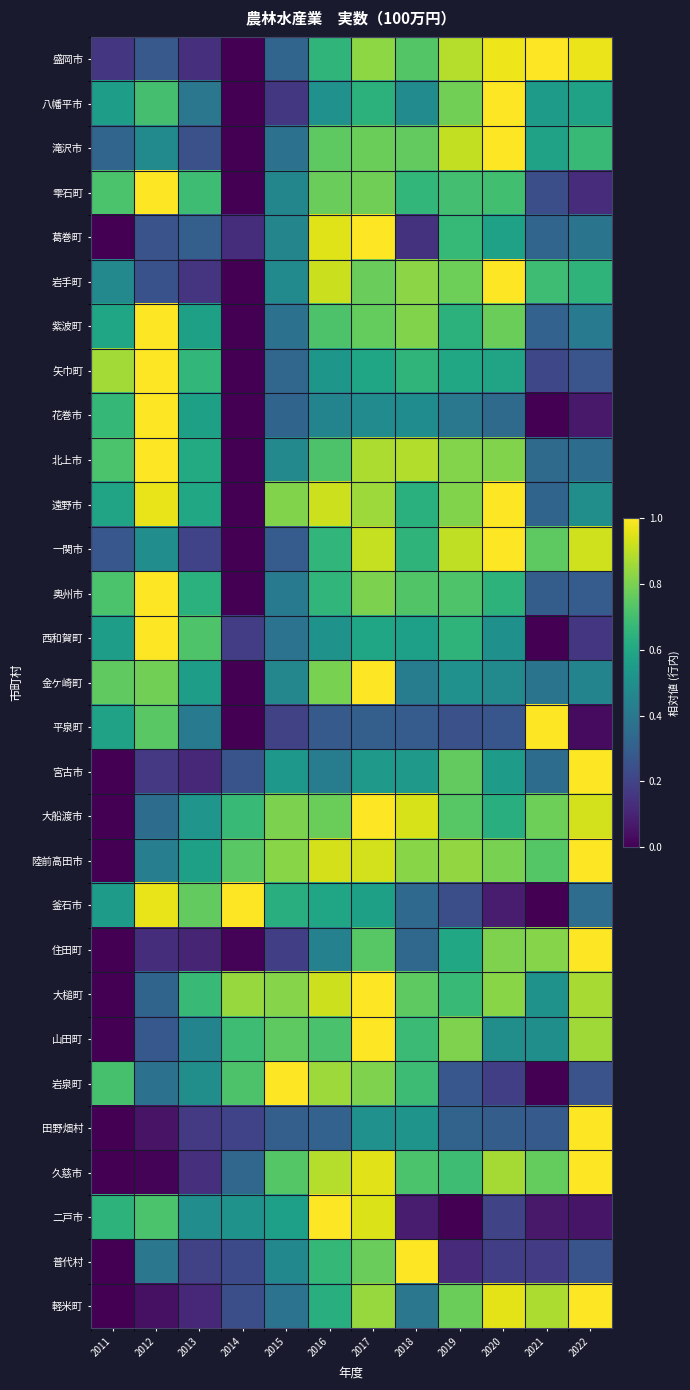

Between 2016 and 2013, which is larger?

2016